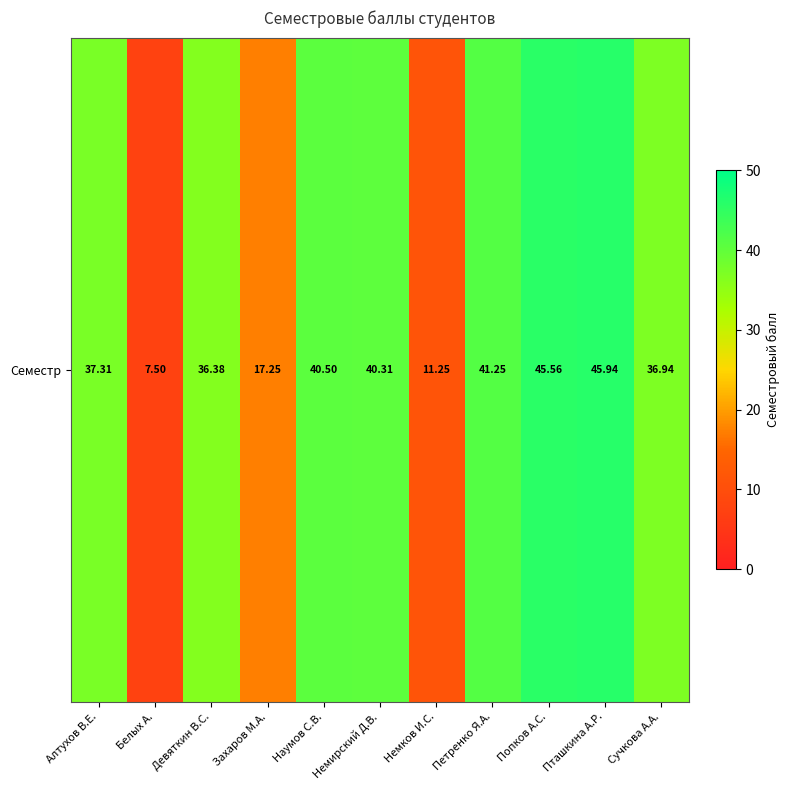

Rank the categories by value from lowest to highest.

Белых А., Немков И.С., Захаров М.А., Девяткин В.С., Сучкова А.А., Алтухов В.Е., Немирский Д.В., Наумов С.В., Петренко Я.А., Попков А.С., Пташкина А.Р.